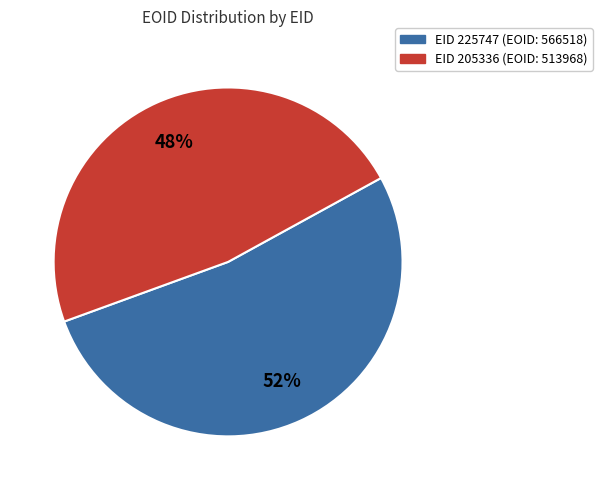

Is there a majority slice in this chart?

Yes